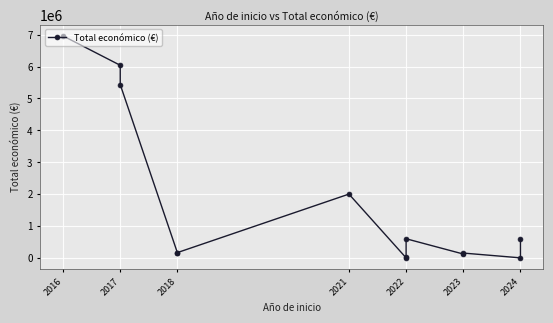

The value at 2017 is 1878261. True or false?

False